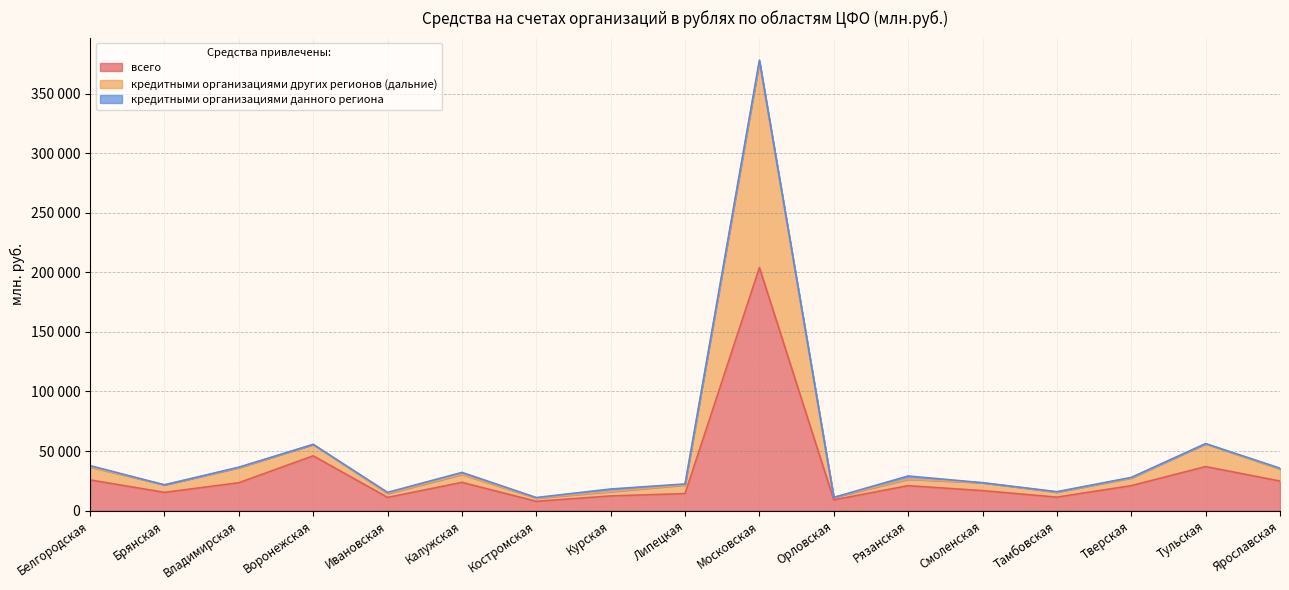

Where is the first local maximum for всего?

Воронежская